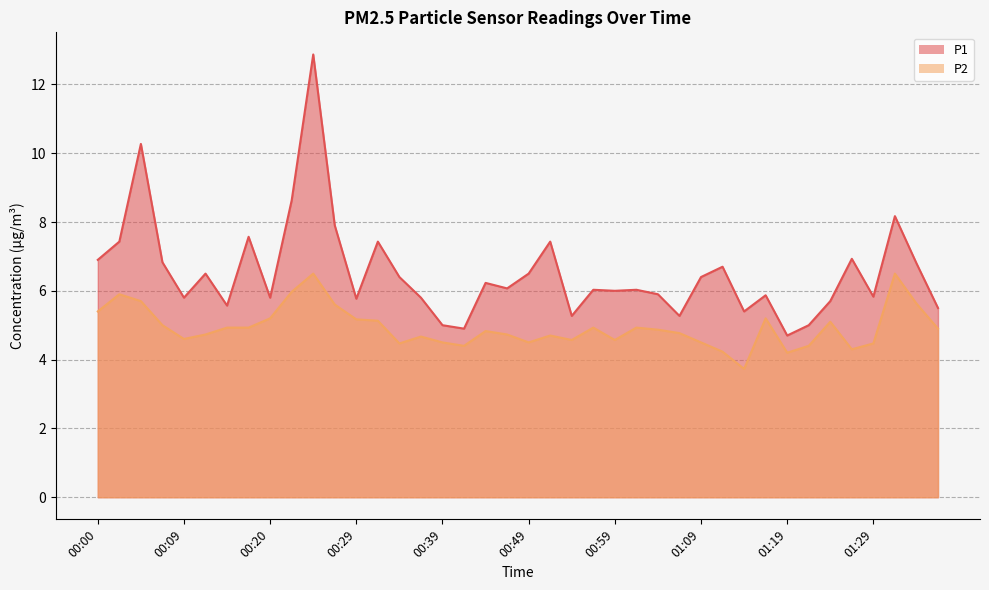

What is the difference between the second highest and minimum values in the P2 series?

2.8